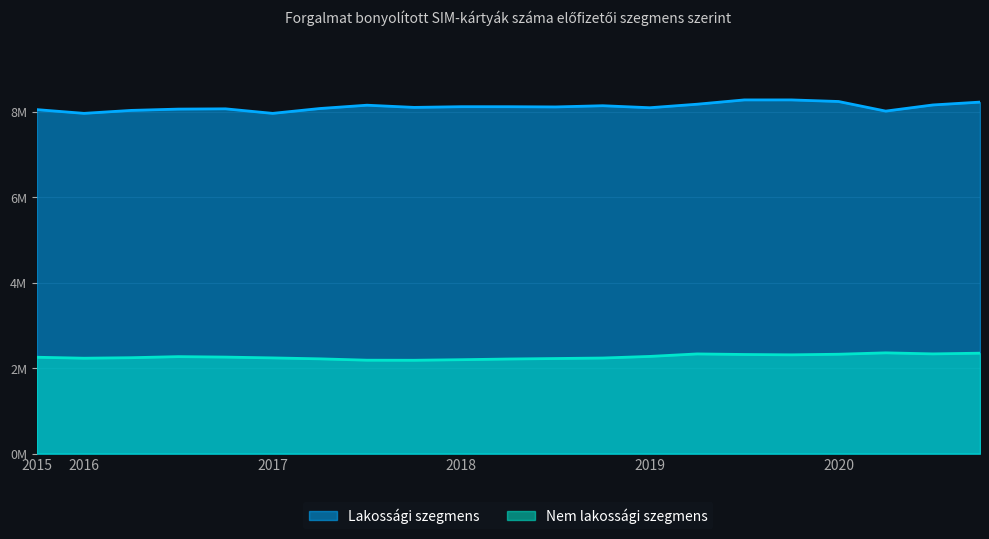

What are all the series names shown in the legend?

Lakossági szegmens, Nem lakossági szegmens